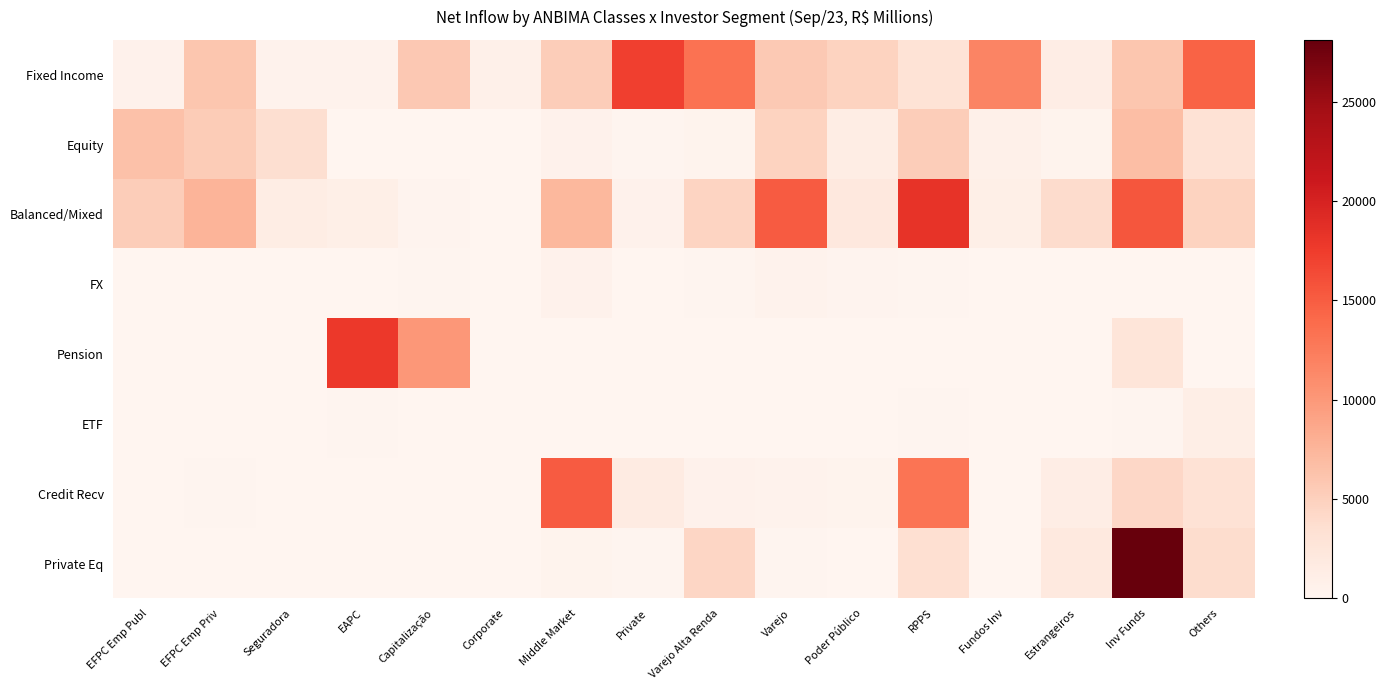

At which category is the sum across all series the highest?

Inv Funds